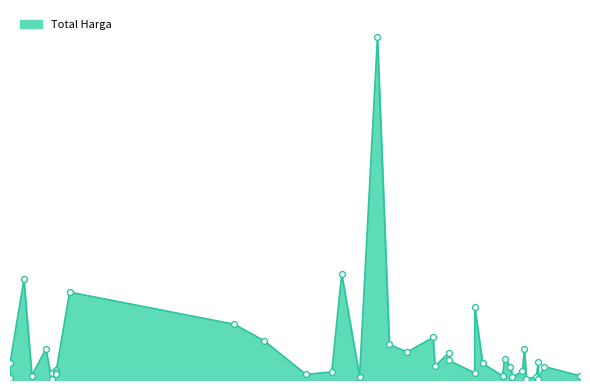

What is the change in value from 2022-09-30 to 2022-11-15?

-42477000